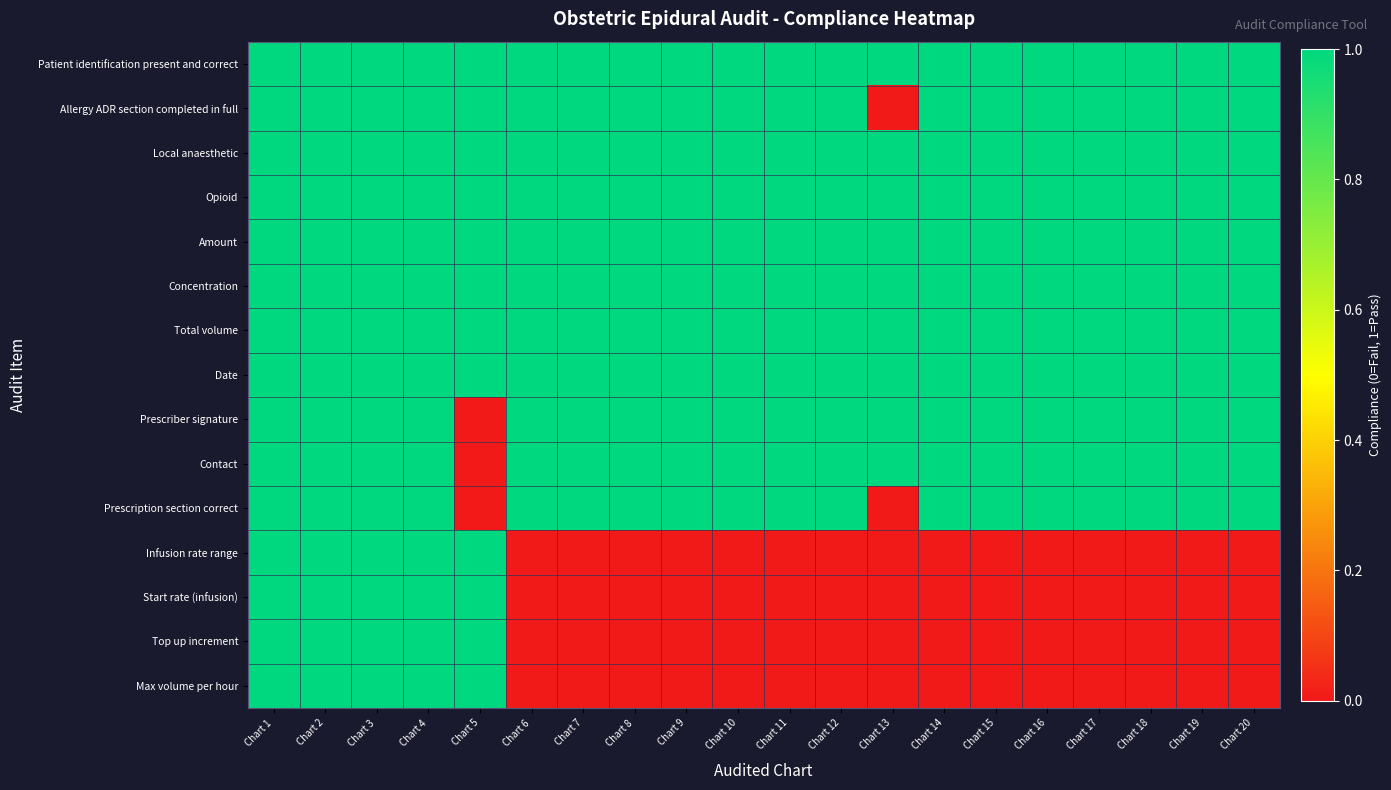

Rank the series at Chart 13 from lowest to highest value.

Allergy ADR section completed in full, Prescription section correct, Infusion rate range, Start rate (infusion), Top up increment, Max volume per hour, Patient identification present and correct, Local anaesthetic, Opioid, Amount, Concentration, Total volume, Date, Prescriber signature, Contact